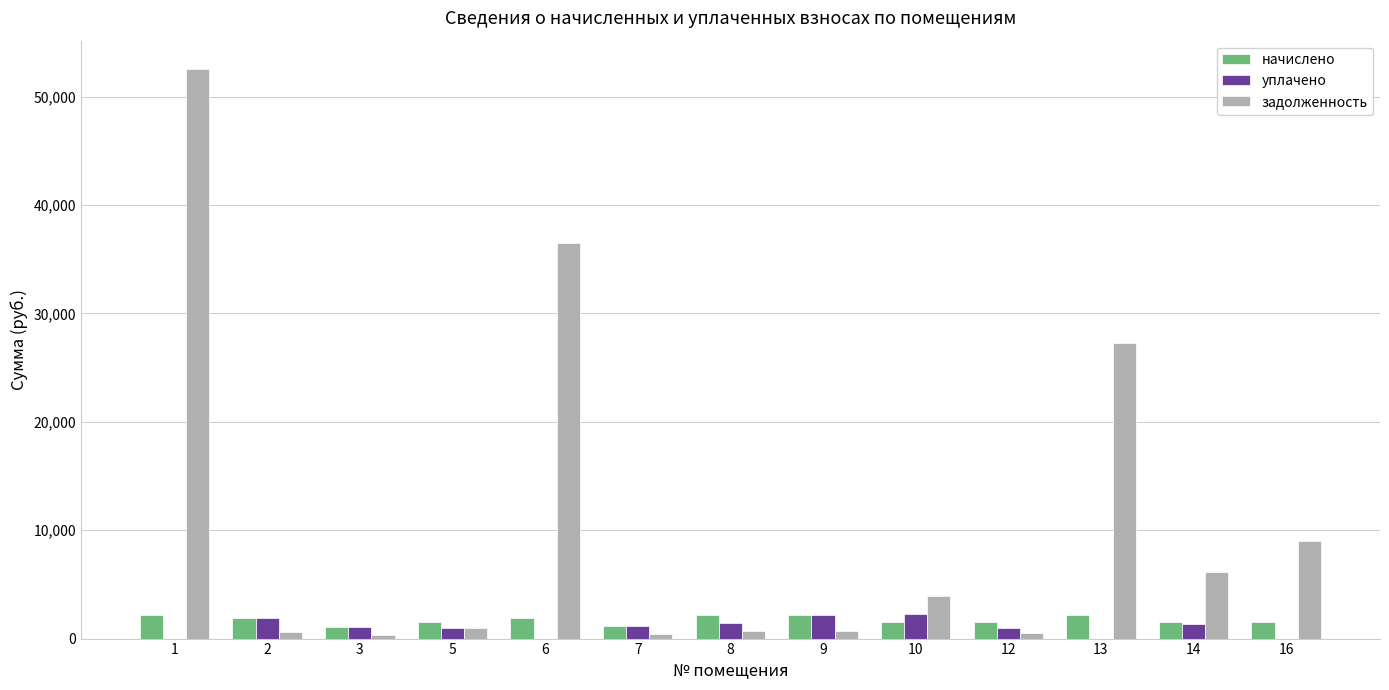

What is the maximum value for начислено?

2221.6